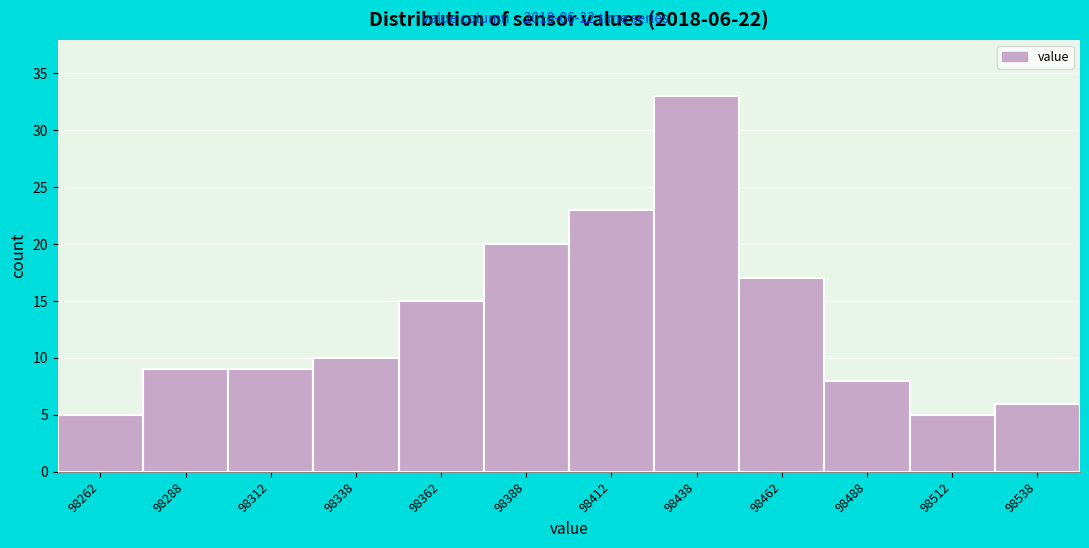

Over which range of the x-axis is the bar tallest?

98425 to 98450